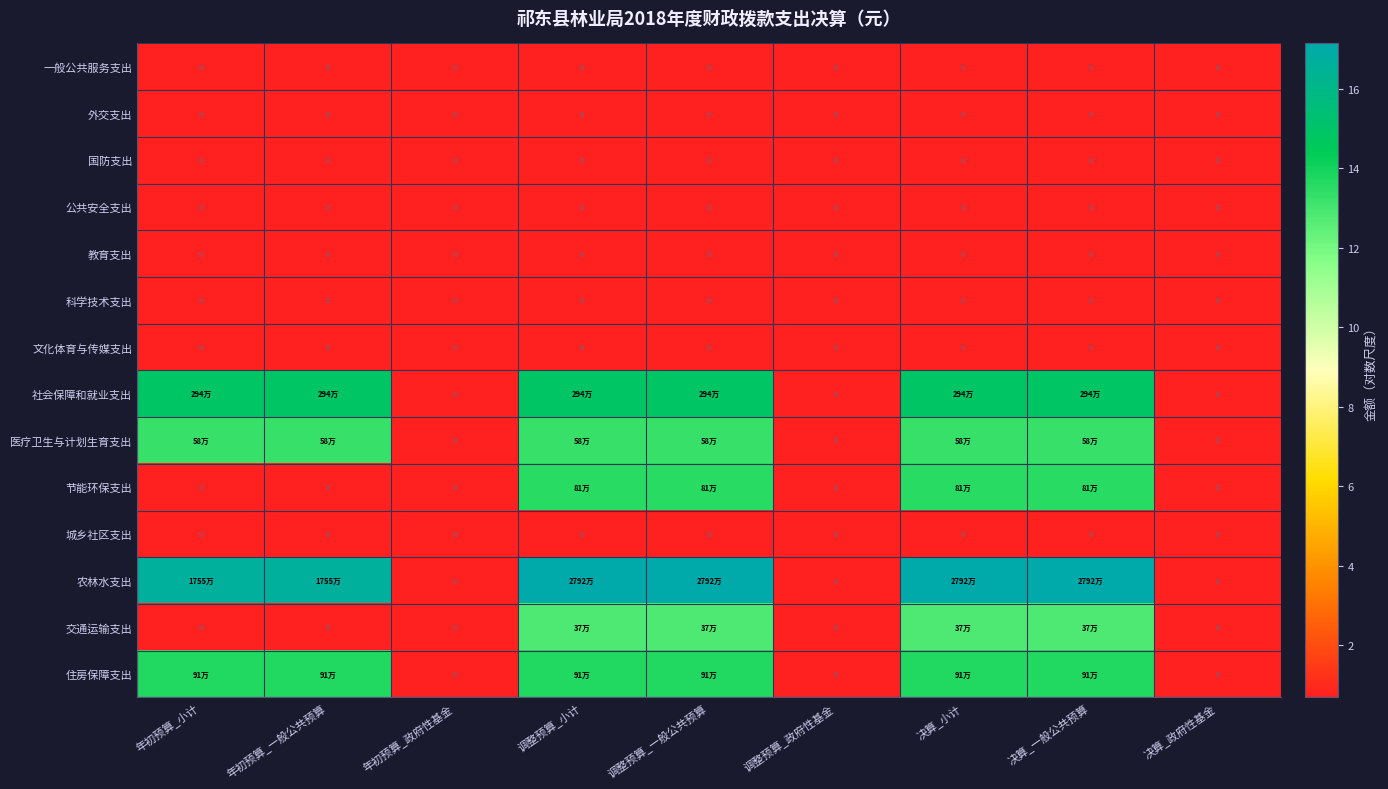

Rank the categories by 城乡社区支出 value from lowest to highest.

年初预算_小计, 年初预算_一般公共预算, 年初预算_政府性基金, 调整预算_小计, 调整预算_一般公共预算, 调整预算_政府性基金, 决算_小计, 决算_一般公共预算, 决算_政府性基金